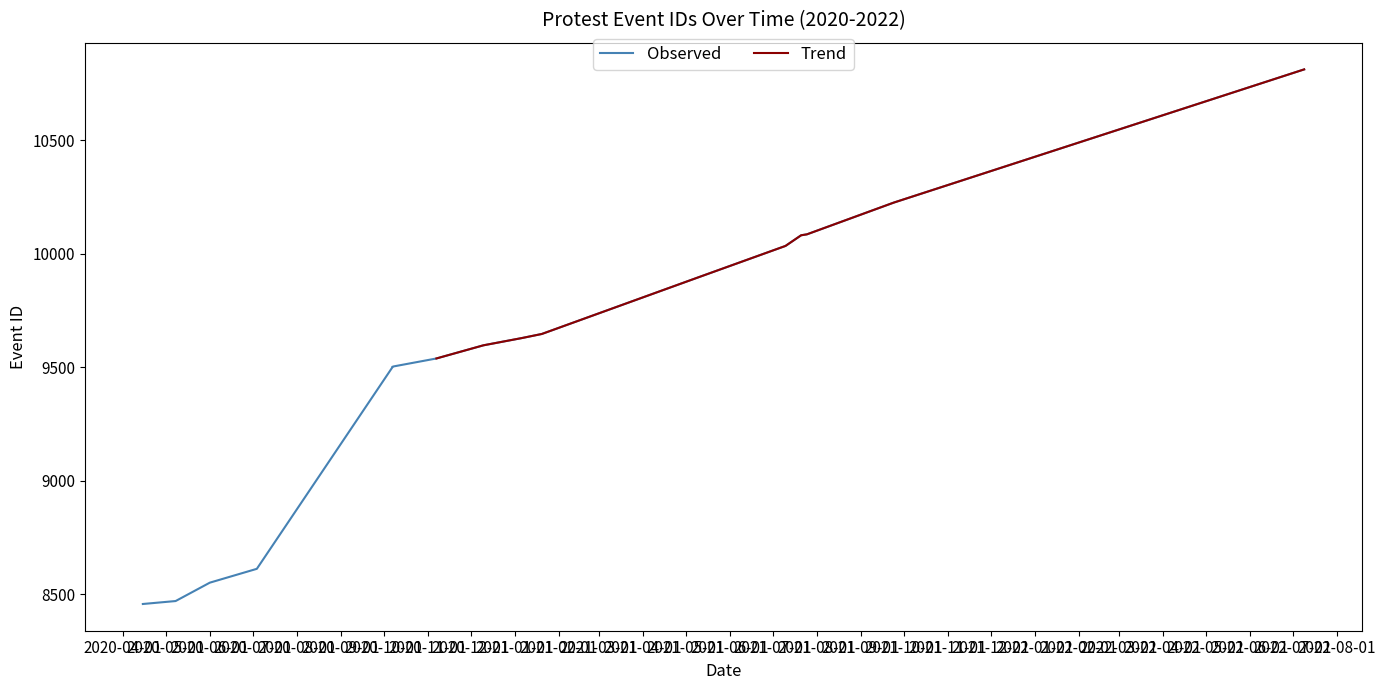

Reading left to right, extract all data points from this chart.

2020-04-15=8457	2020-05-08=8470	2020-06-01=8551	2020-07-04=8612	2020-10-07=9499	2020-10-07=9502	2020-10-08=9504	2020-11-07=9539	2020-12-10=9597	2021-01-06=9629	2021-01-20=9647	2021-05-10=9897	2021-07-10=10035	2021-07-21=10082	2021-07-25=10086	2021-09-24=10226	2022-07-09=10813